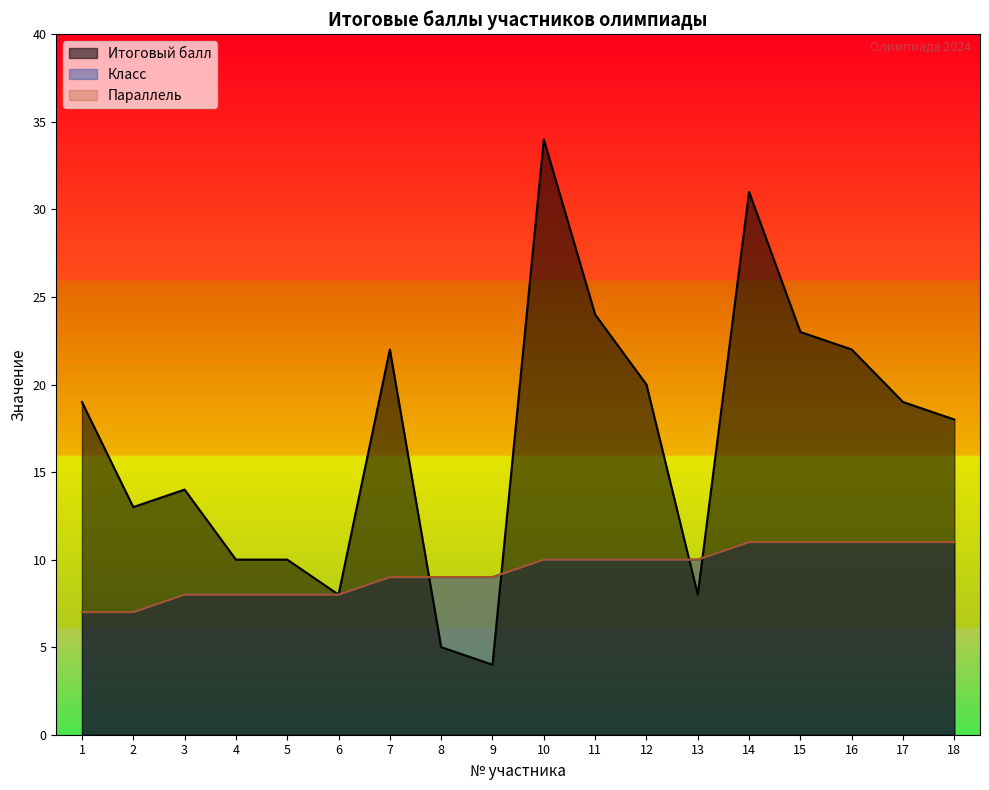

True or false: Параллель has more than 1 interior local peaks.

False